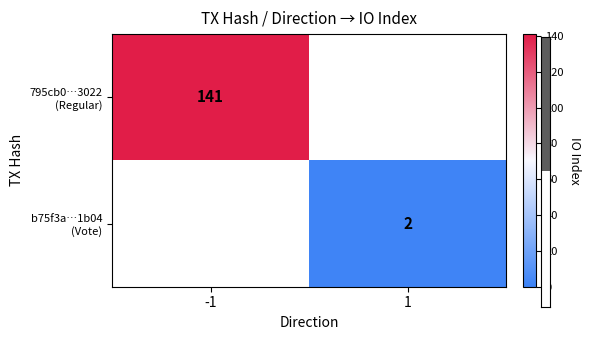

Which category has the lowest value across all series?

1